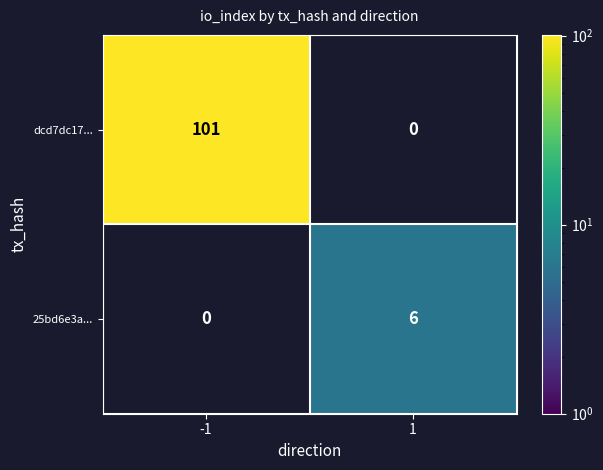

How many distinct data groups are displayed?

2